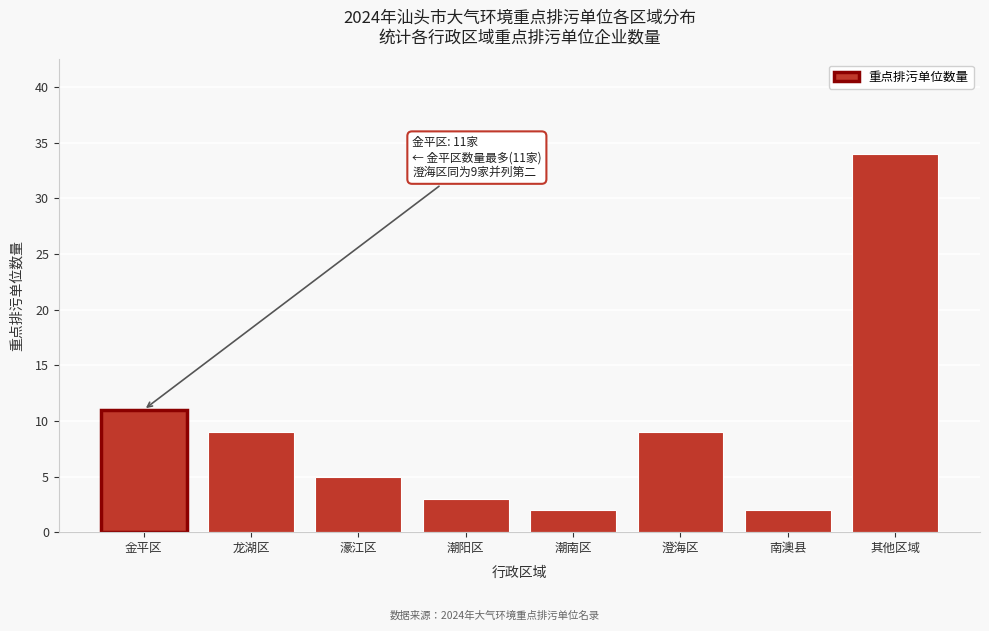

Reading right to left, extract all data points from this chart.

其他区域=34	南澳县=2	澄海区=9	潮南区=2	潮阳区=3	濠江区=5	龙湖区=9	金平区=11